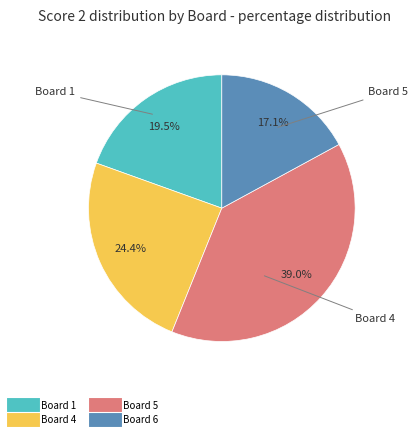

Is there a majority slice in this chart?

No